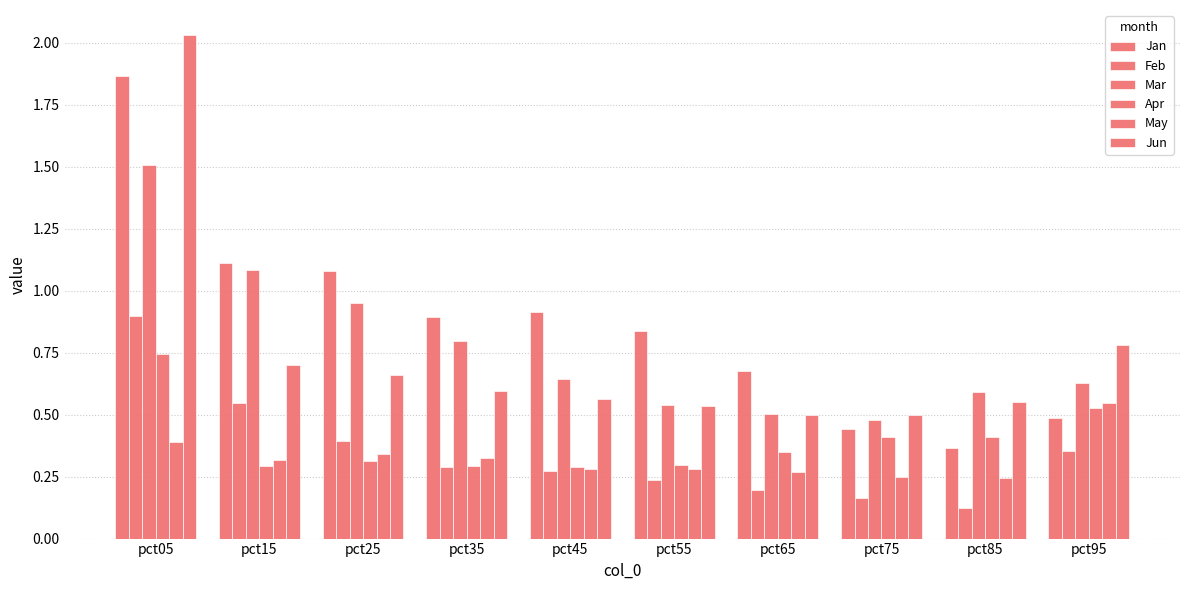

How many bars are there in each group?

6